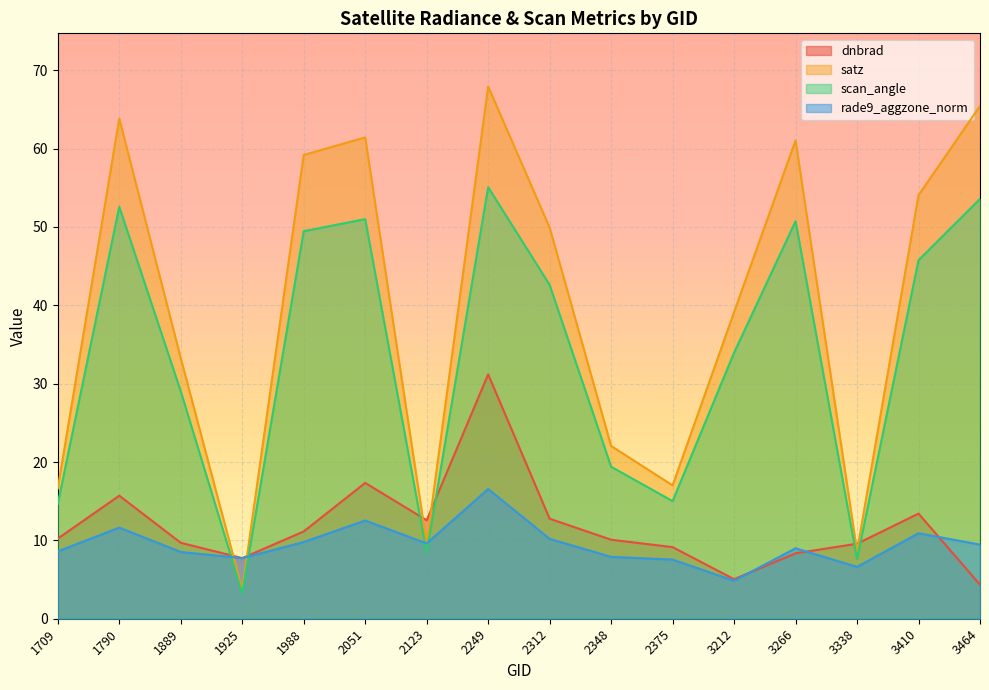

True or false: rade9_aggzone_norm has more than 2 points higher than both neighbors.

True